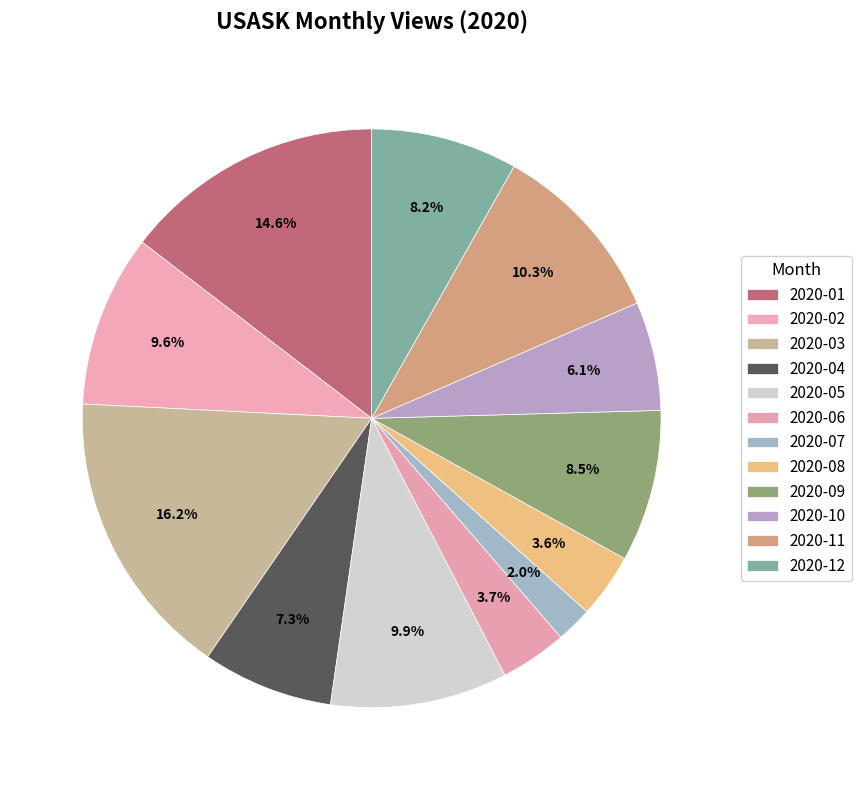

Combined, do 2020-02 and 2020-06 account for over 50%?

No